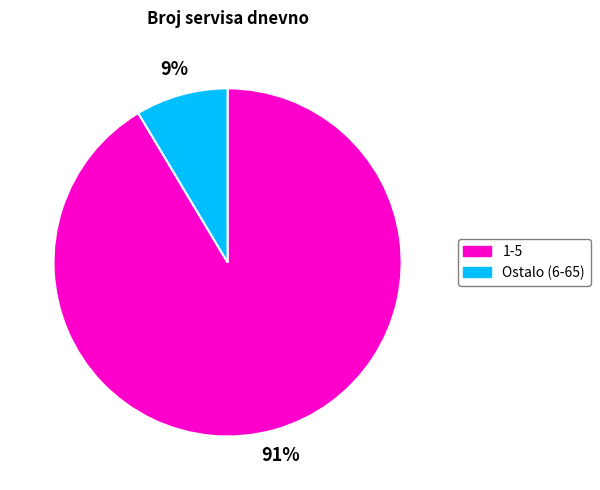

To the nearest percent, what is the average slice percentage?

50%